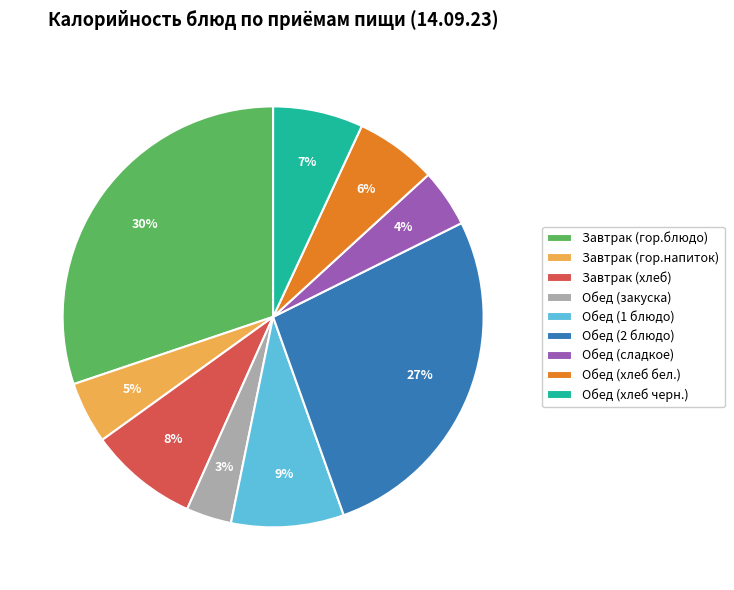

To the nearest percent, what is the average slice percentage?

11%